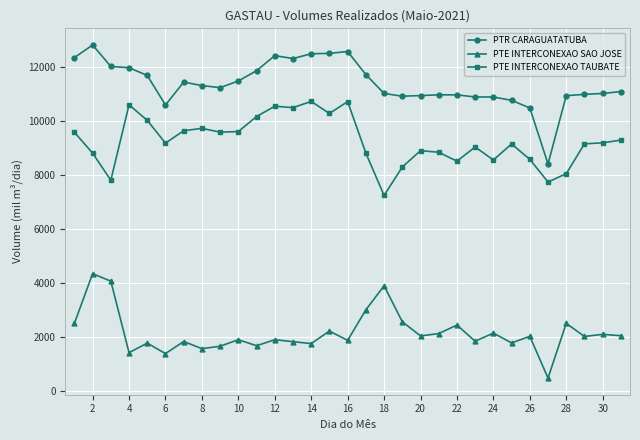

What is the minimum value for PTE INTERCONEXAO TAUBATE?

7249.3